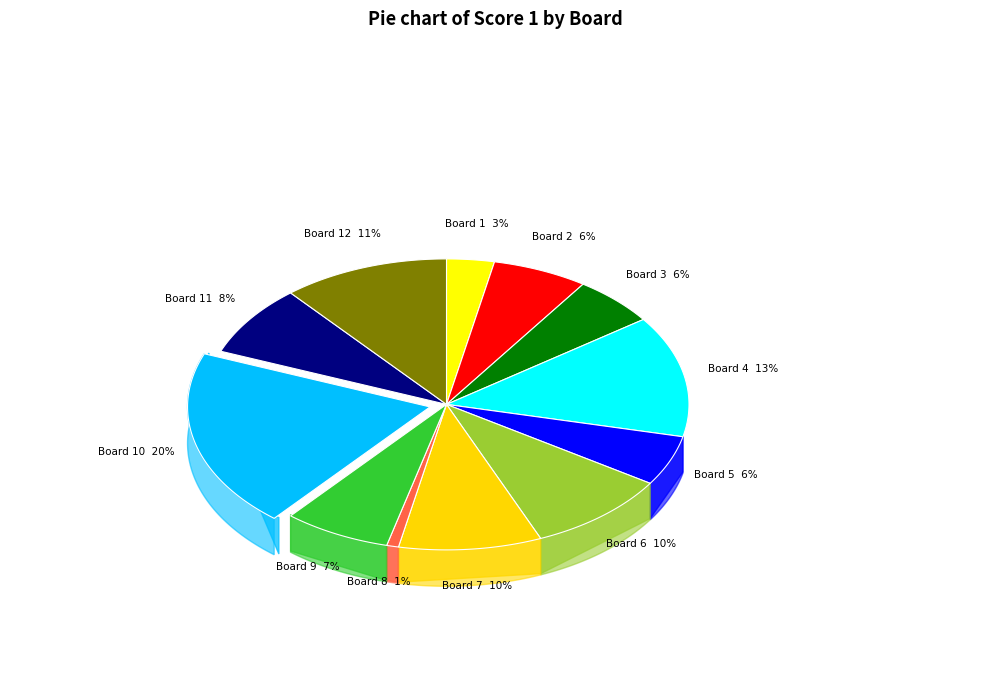

Does 2 account for over 50% of the chart?

No